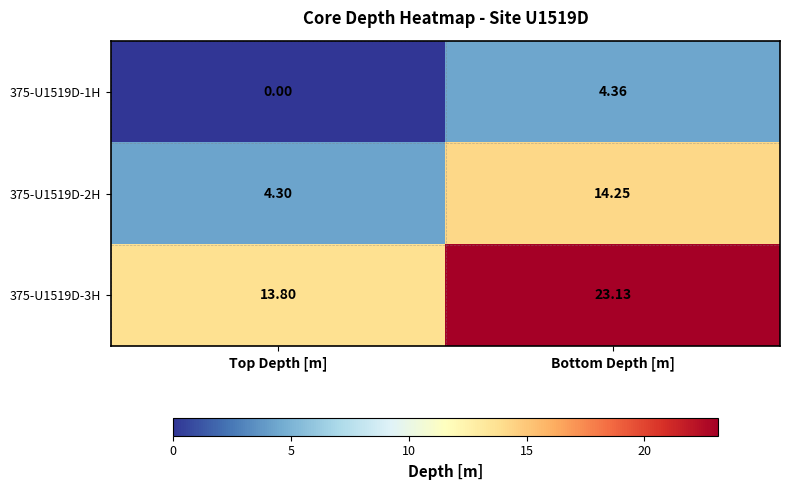

At which label is 375-U1519D-3H closest to 18?

Top Depth [m]